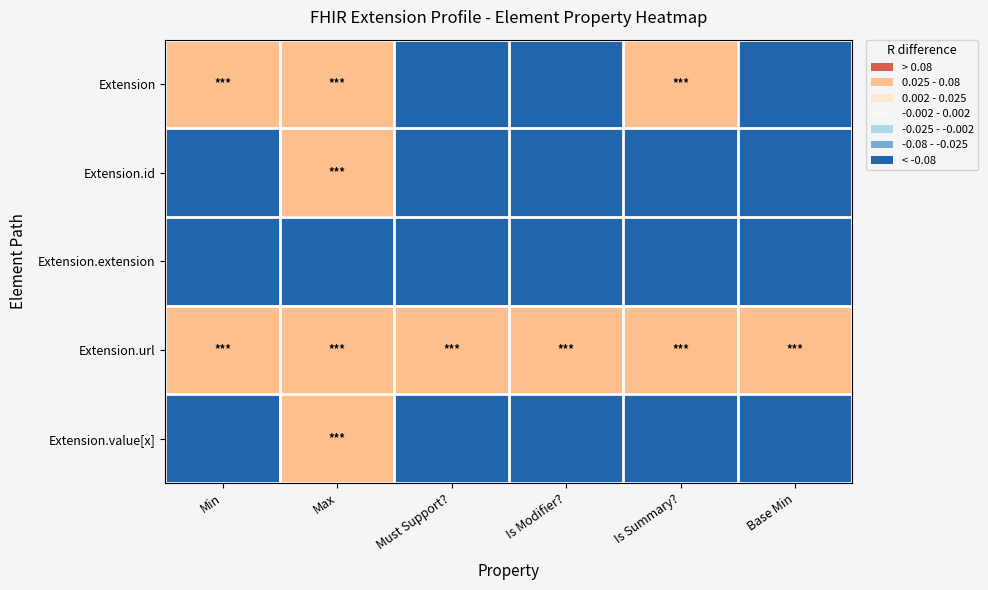

What is the total value across all series at Is Summary??

-0.1